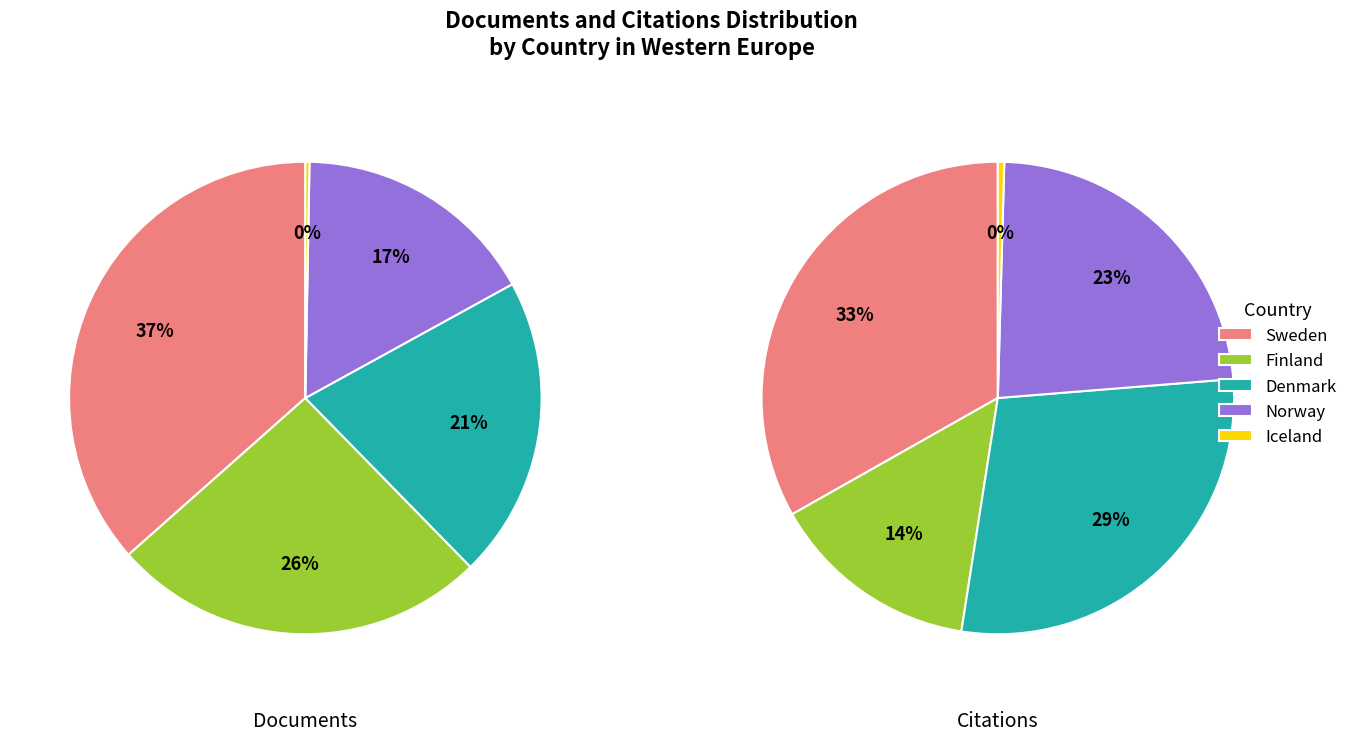

What percentage do Denmark and Iceland together represent?

21.0%